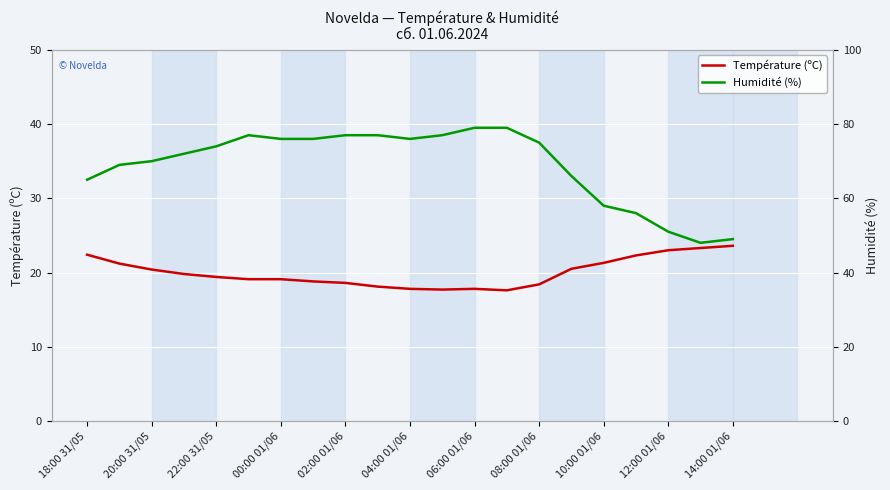

List the series in order of their overall mean, lowest first.

Température (ºC), Humidité (%)